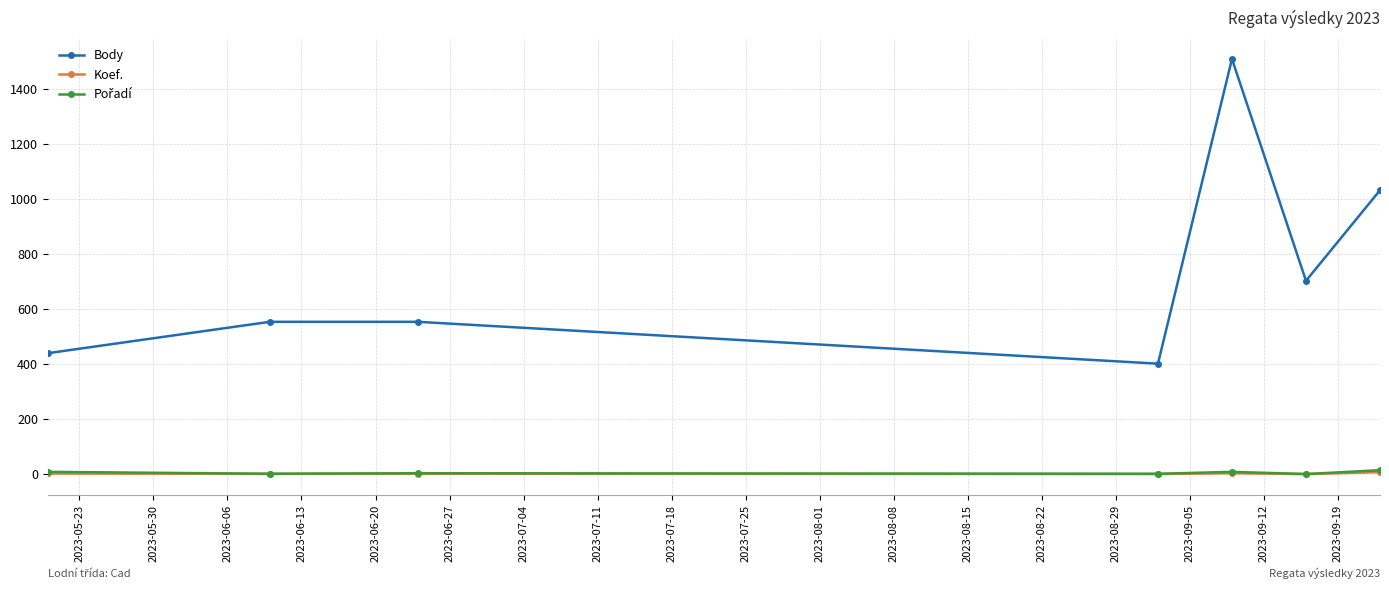

What is the greatest value displayed?

1509